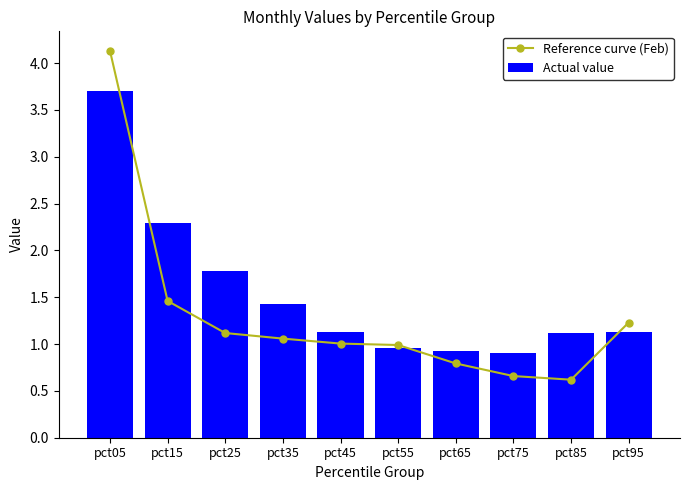

At which label does Reference curve (Feb) reach its peak?

pct05